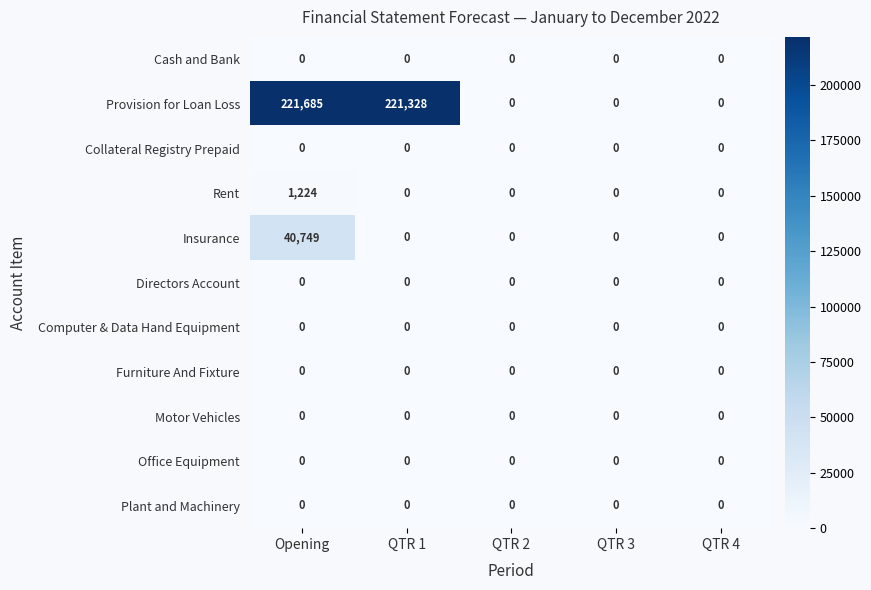

Which series has the largest range (max minus min)?

Provision for Loan Loss